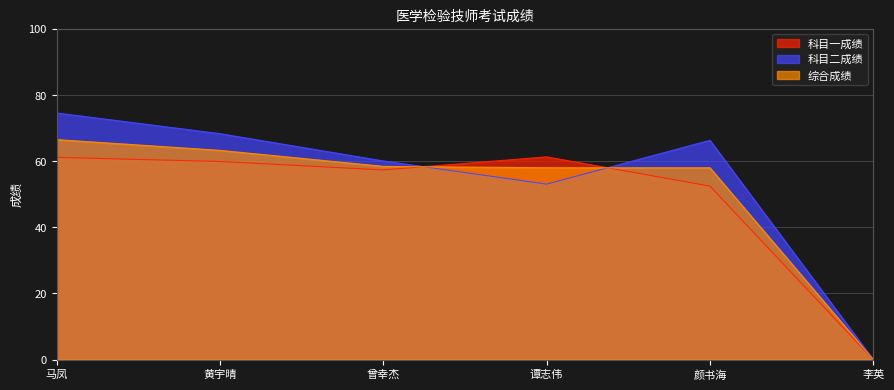

What is the label of the 3rd point from the left?

曾幸杰